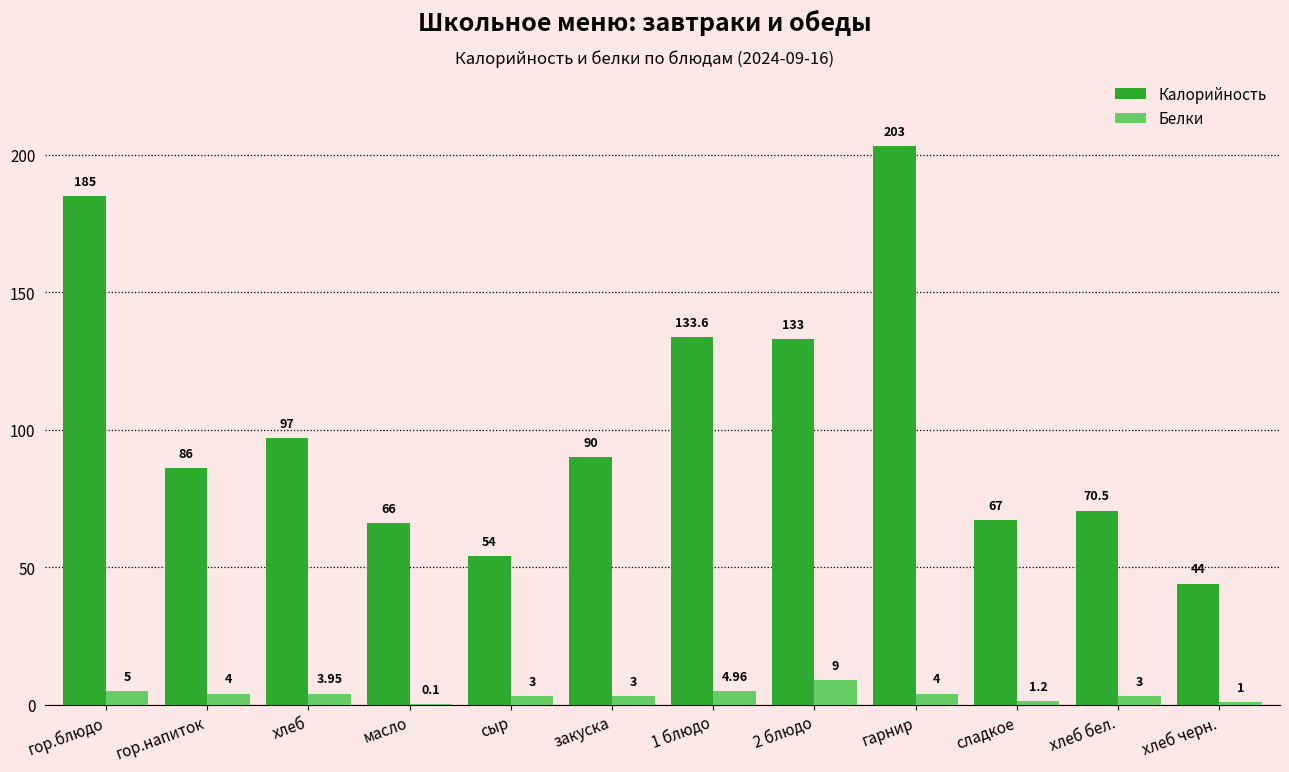

Which series has the largest total across all categories?

Калорийность